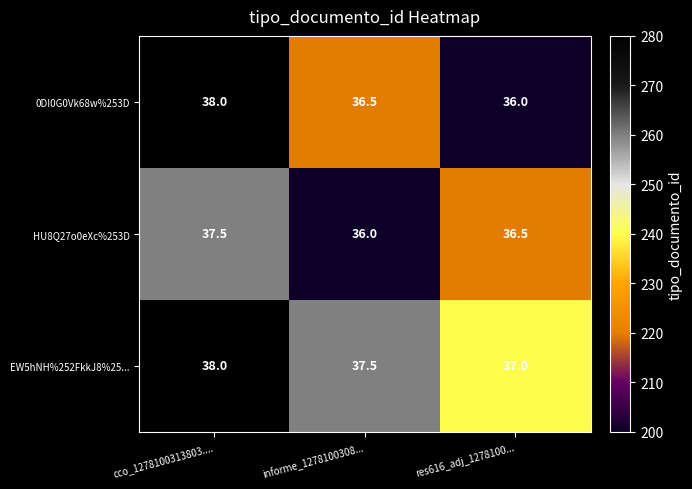

Which category has the highest value across all series?

cco_1278100313803....